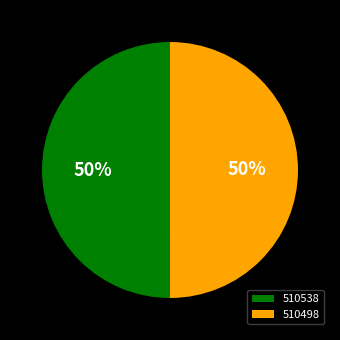

To the nearest percent, what portion does 510538 represent?

50%